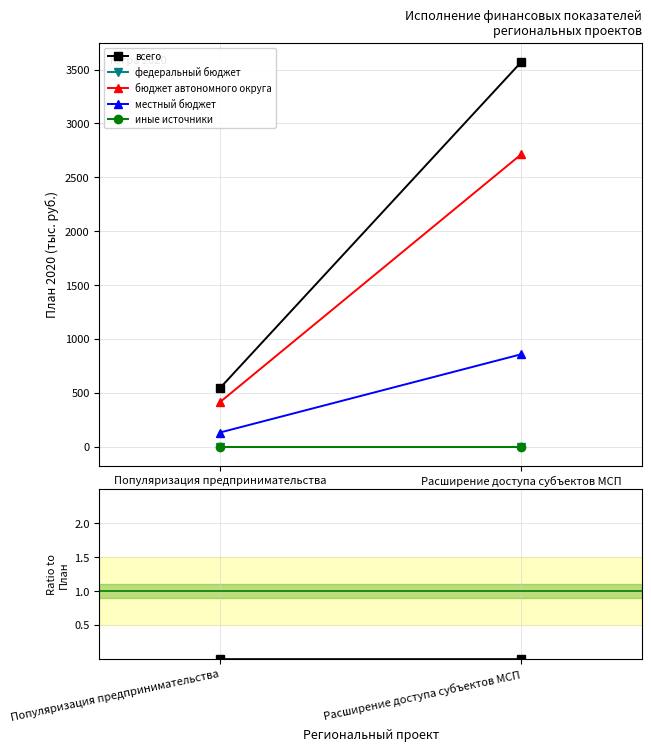

Reading left to right, transcribe all the data shown in this chart.

всего: Популяризация предпринимательства=542.4	Расширение доступа субъектов МСП=3570.7
федеральный бюджет: Популяризация предпринимательства=0.0	Расширение доступа субъектов МСП=0.0
бюджет автономного округа: Популяризация предпринимательства=412.2	Расширение доступа субъектов МСП=2713.7
местный бюджет: Популяризация предпринимательства=130.2	Расширение доступа субъектов МСП=857.0
иные источники: Популяризация предпринимательства=0.0	Расширение доступа субъектов МСП=0.0
Исполнено / План (всего): Популяризация предпринимательства=0.0	Расширение доступа субъектов МСП=0.0